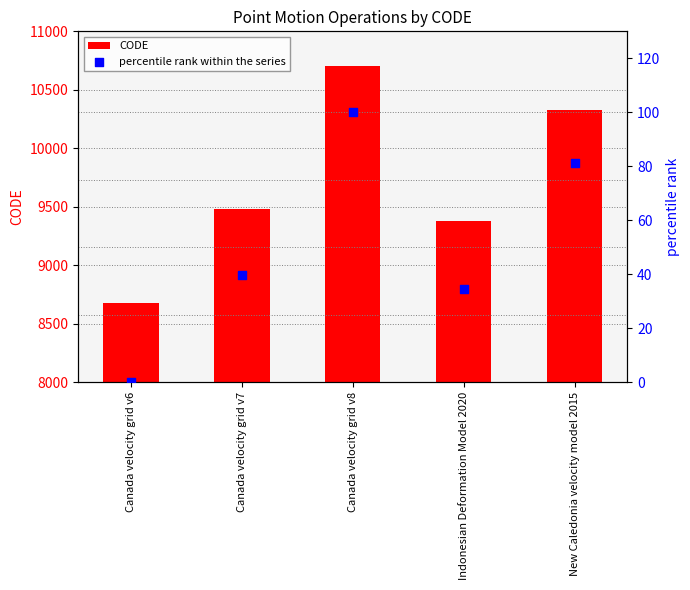

At how many categories does at least one series exceed 9446?

3